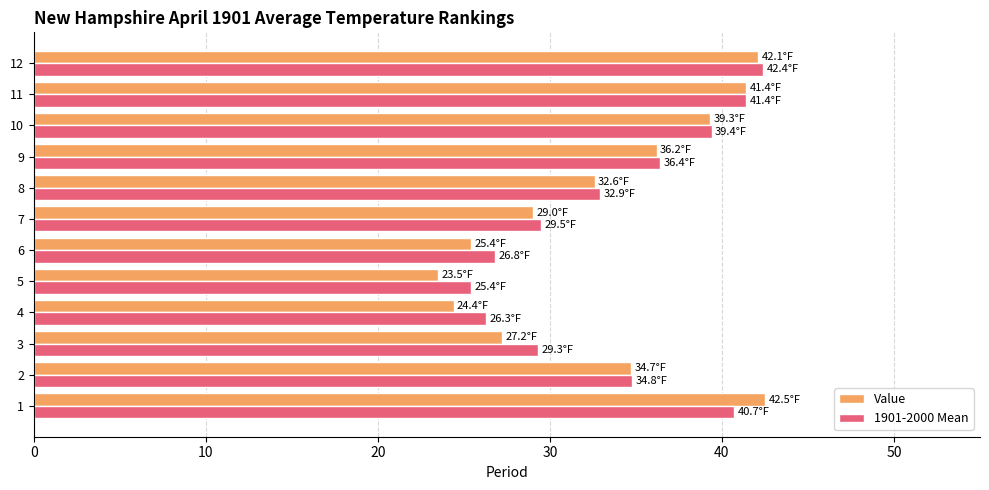

What is the highest value of the Value series?

42.5